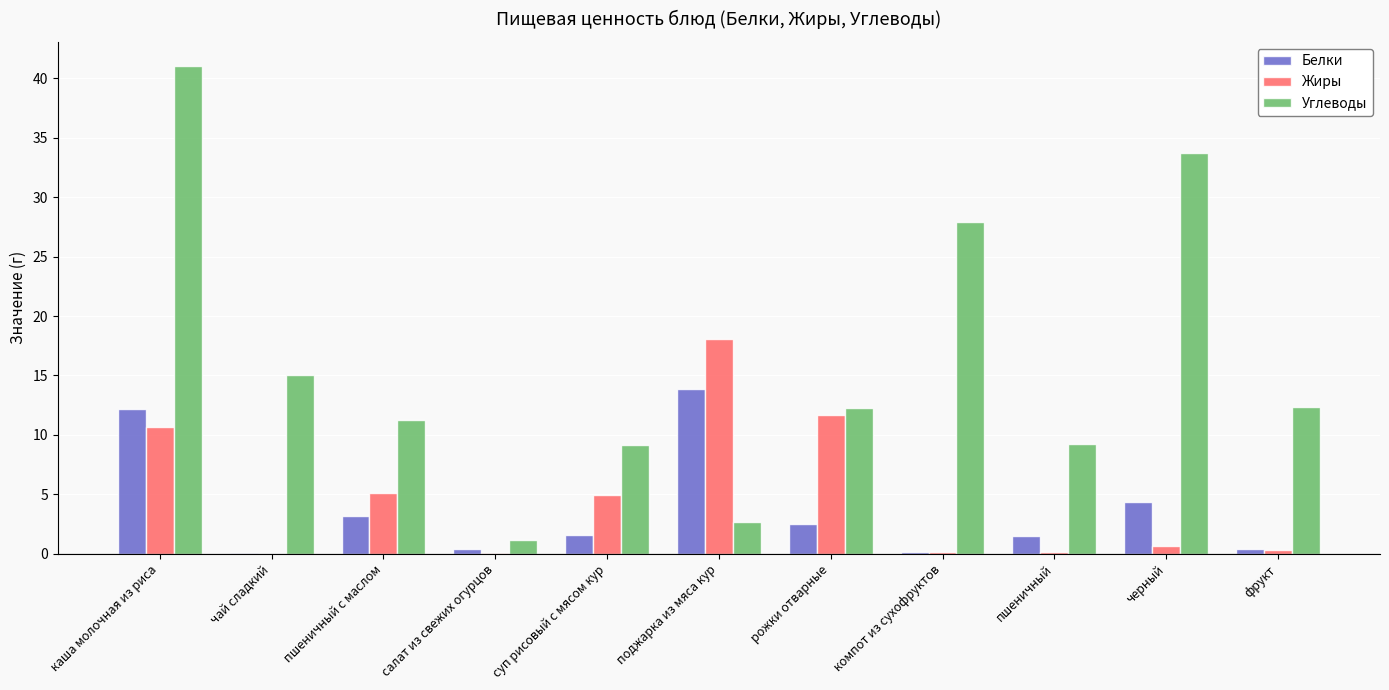

What are all the series names shown in the legend?

Белки, Жиры, Углеводы